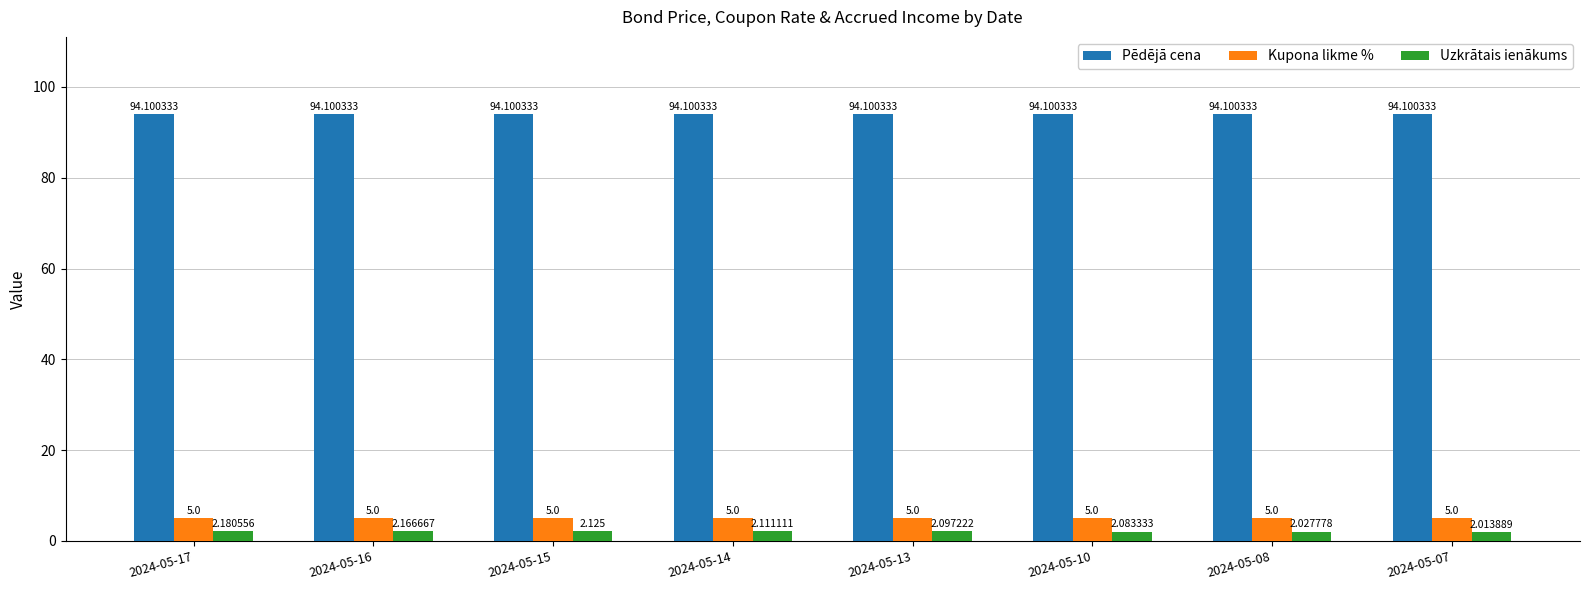

Is the value of Kupona likme % at 2024-05-14 greater than the value of Pēdējā cena at 2024-05-07?

No